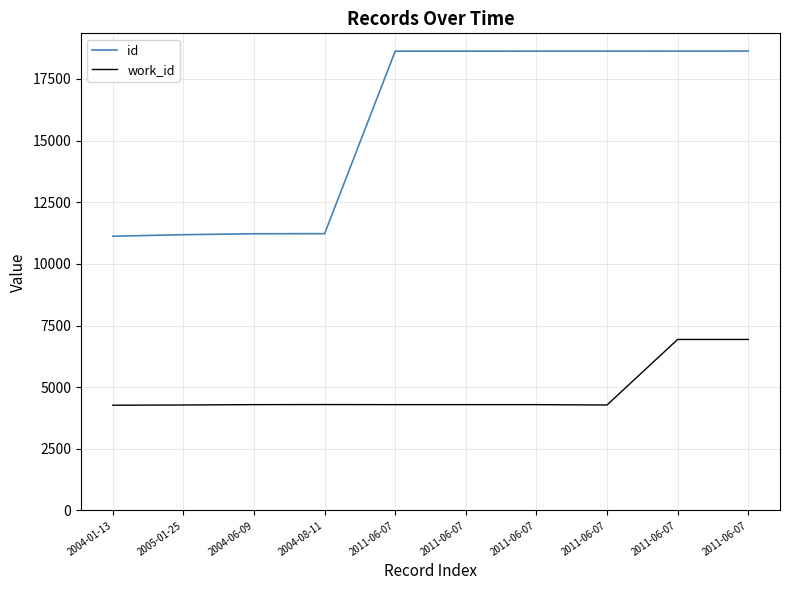

Which category has the highest value in the work_id series?

2011-06-07